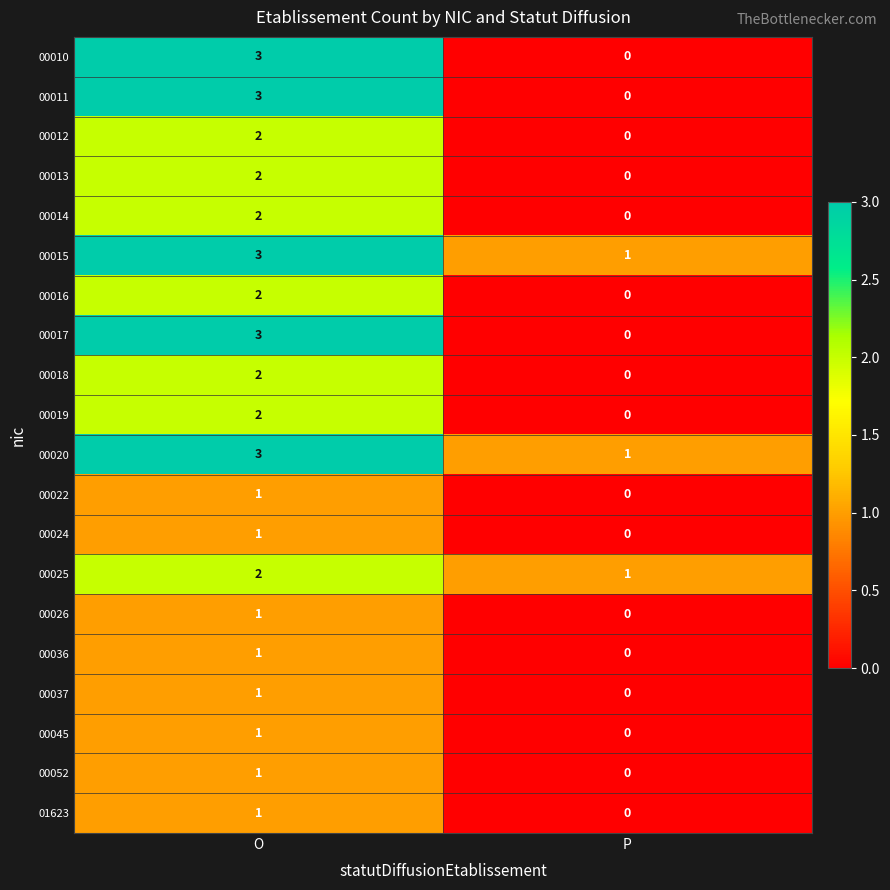

Rank the categories by 00036 value from lowest to highest.

P, O